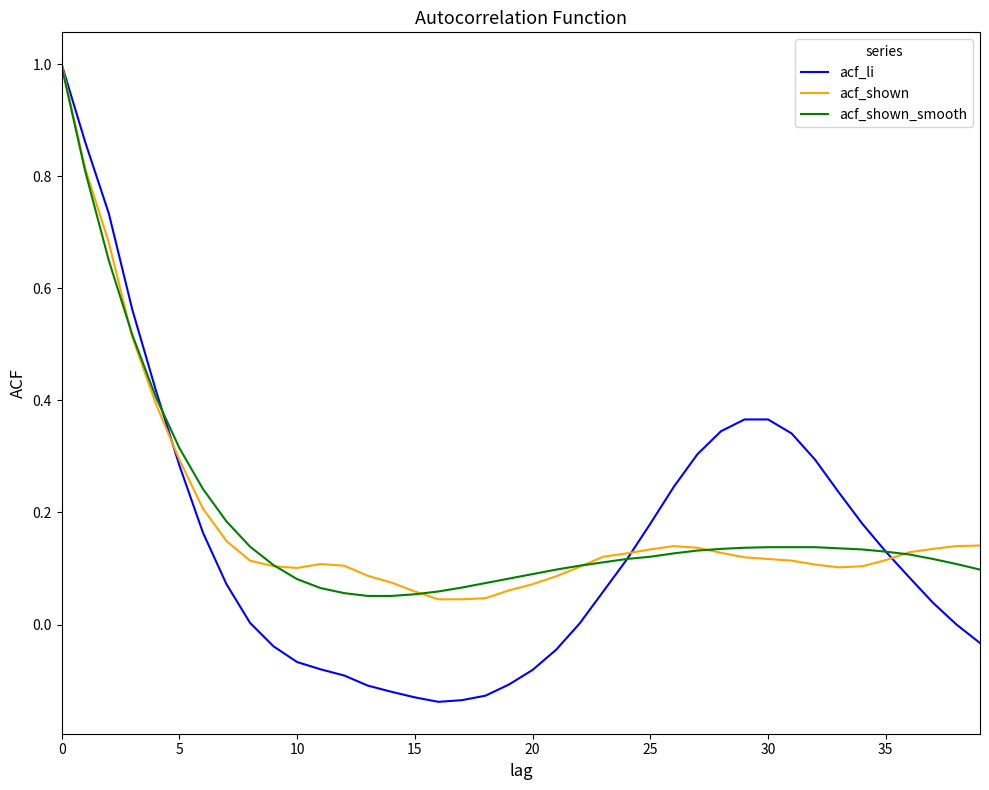

Which series has the largest range (max minus min)?

acf_li